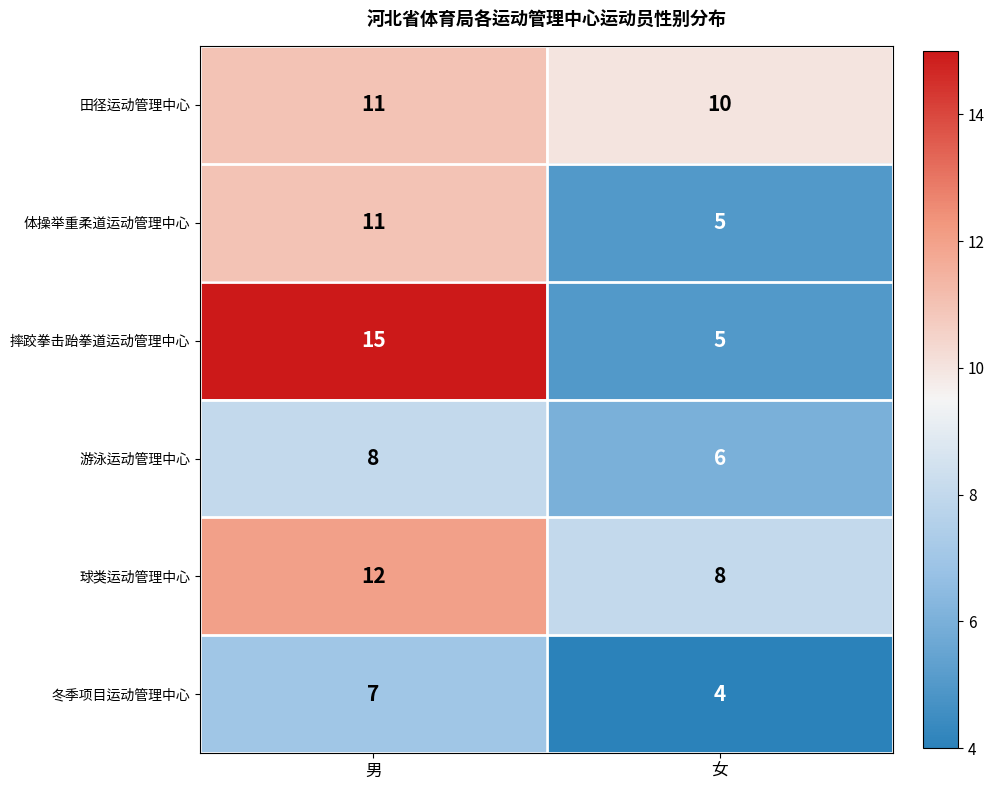

Which label corresponds to the smallest value in the chart?

女